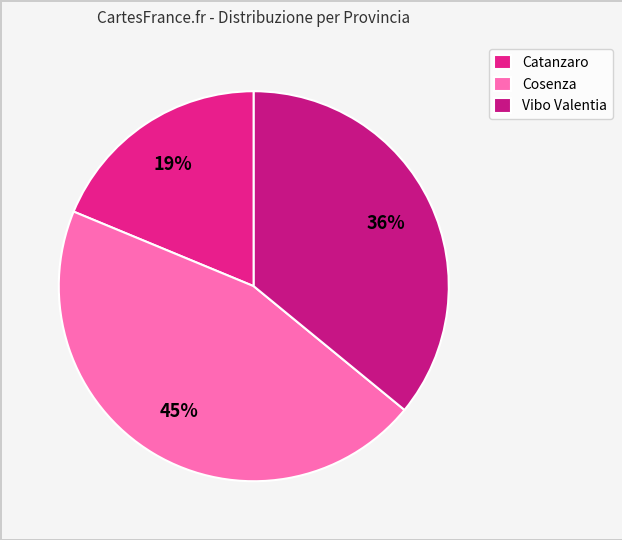

How many segments does this pie chart have?

3